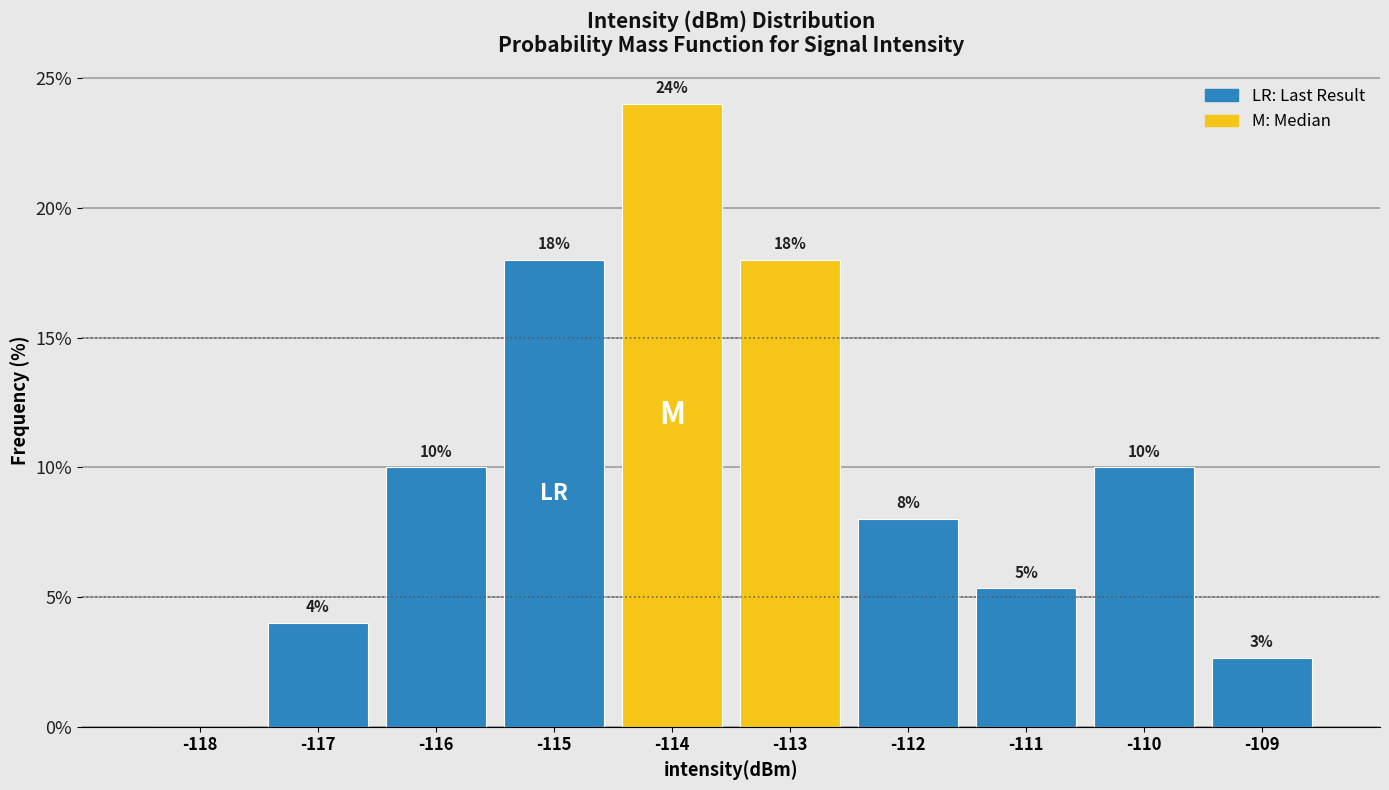

Over which range of the x-axis is the bar tallest?

-114.5 to -113.5